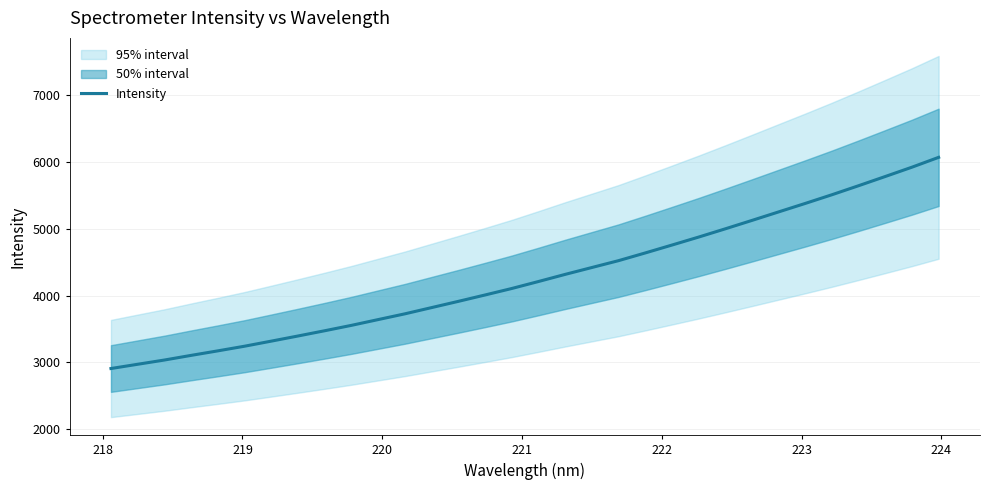

What is the lowest value of the Intensity series?

2908.8